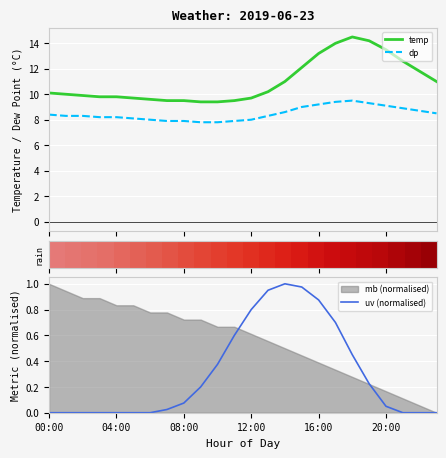

True or false: temp and dp cross at least once.

False